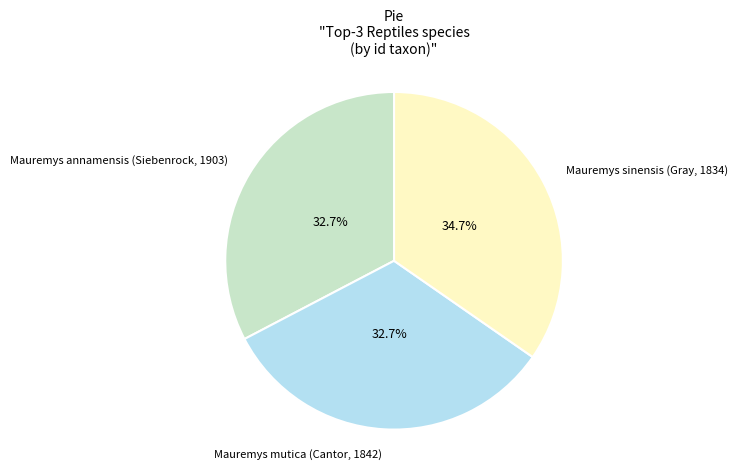

Is there any slice that represents more than half of the pie?

No